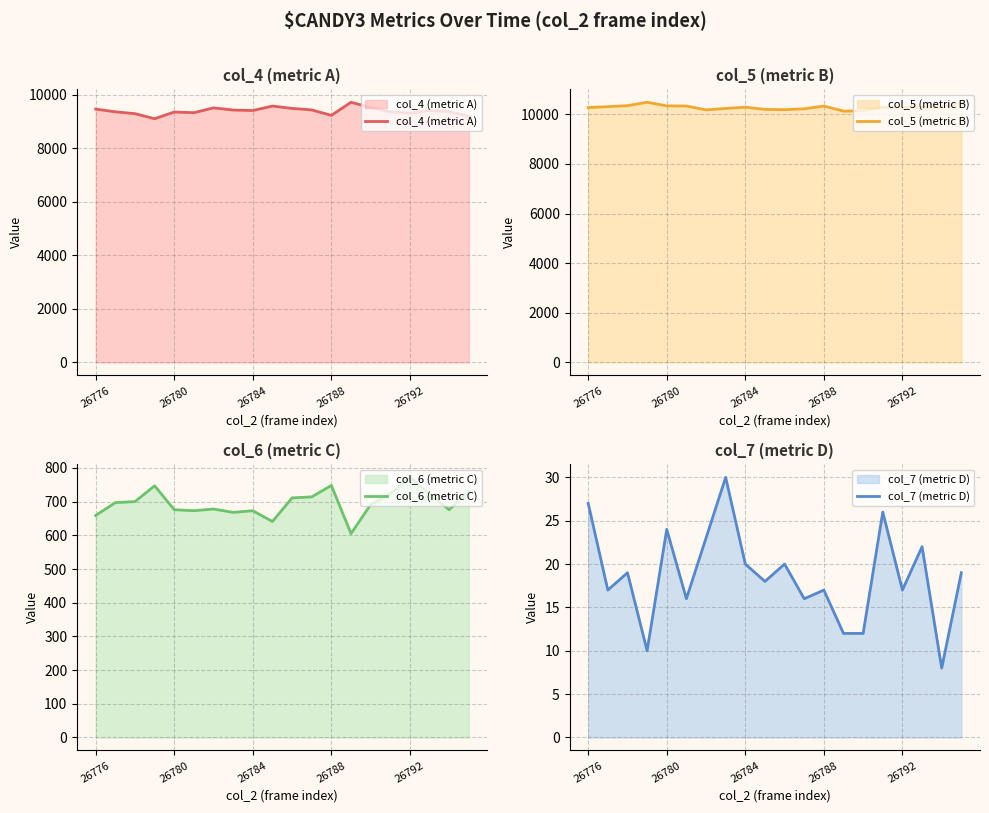

What is the maximum value for col_4 (metric A)?

9719